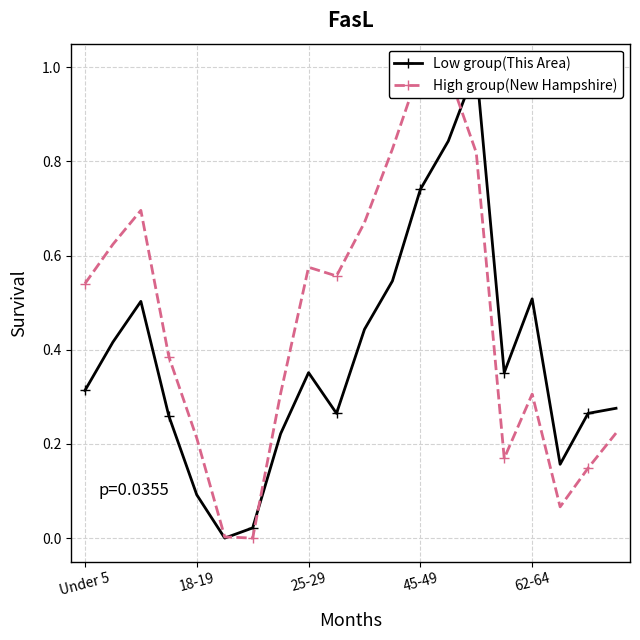

What is the highest value of the High group(New Hampshire) series?

1.0